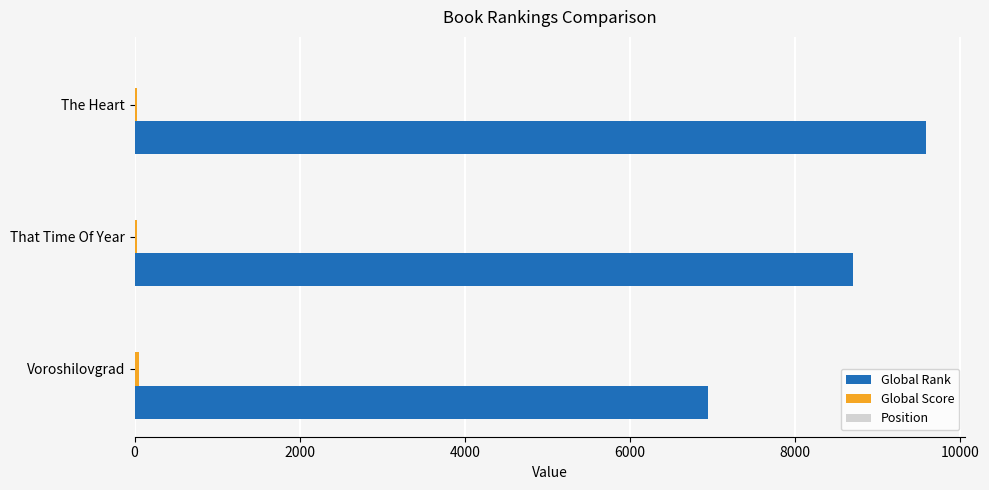

Between 0 and 2000, which series saw the biggest shift?

Global Rank